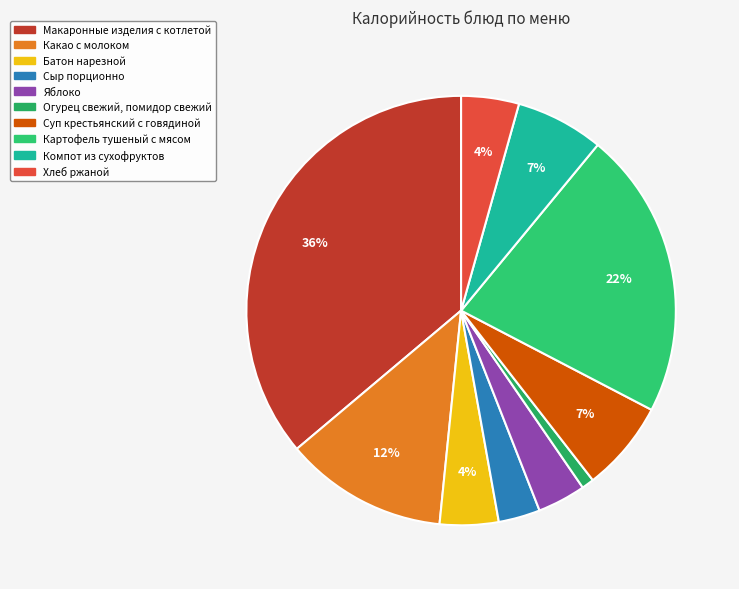

Is there any slice that represents more than half of the pie?

No